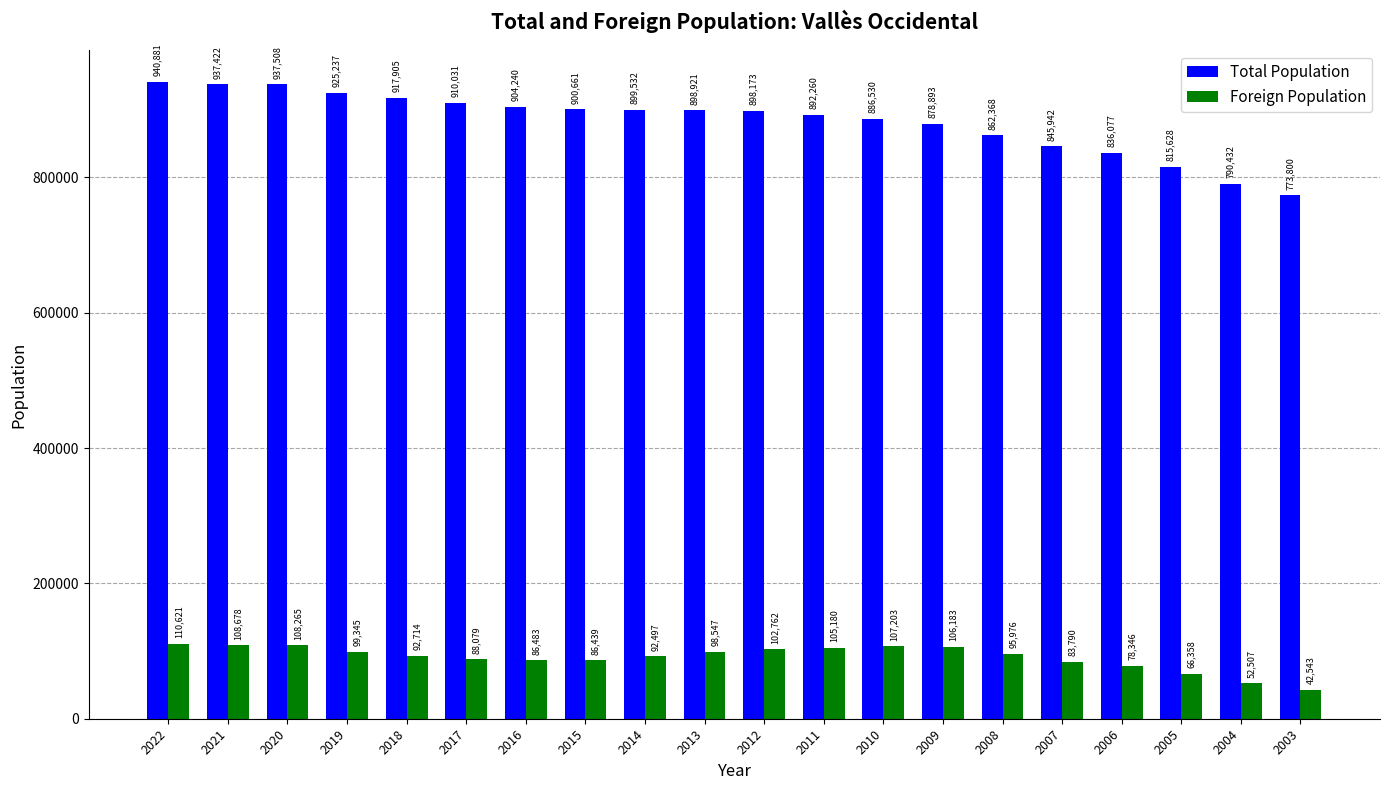

Which series has the widest spread of values?

Total Population